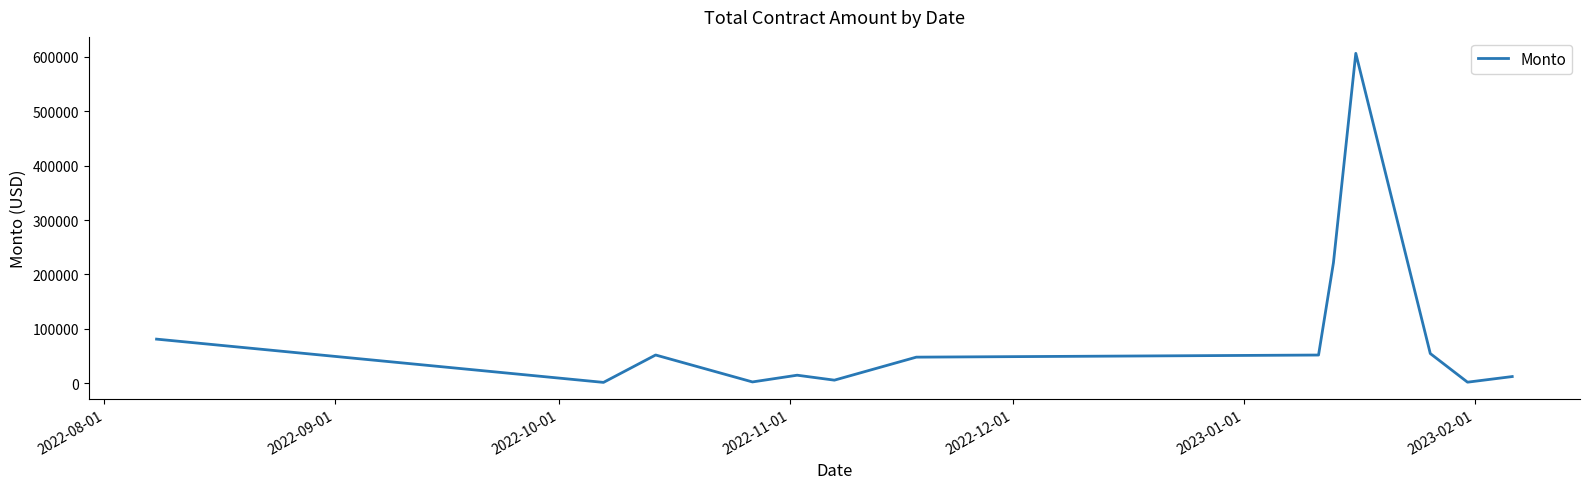

What is the maximum value shown in the chart?

606177.8